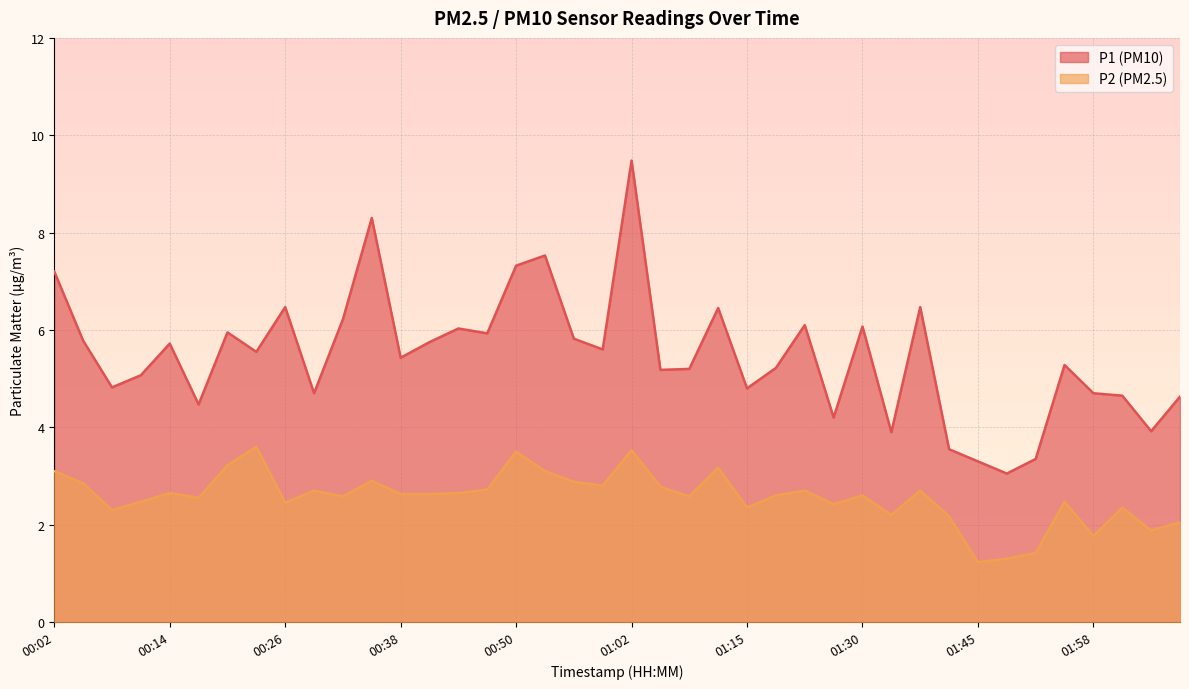

True or false: P1 has a value of 9.5 at 00:38.

False